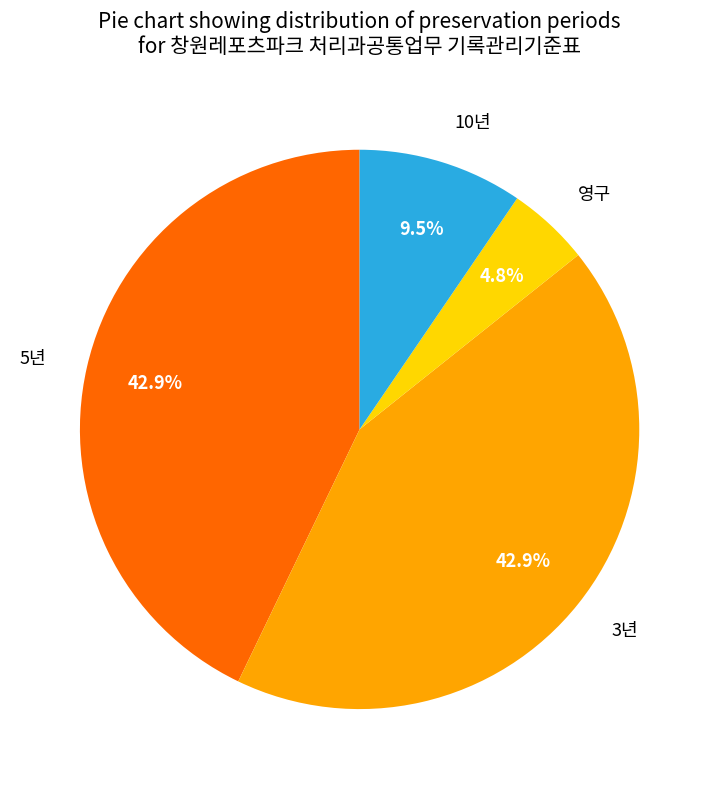

Which has a higher value, 영구 or 3년?

3년